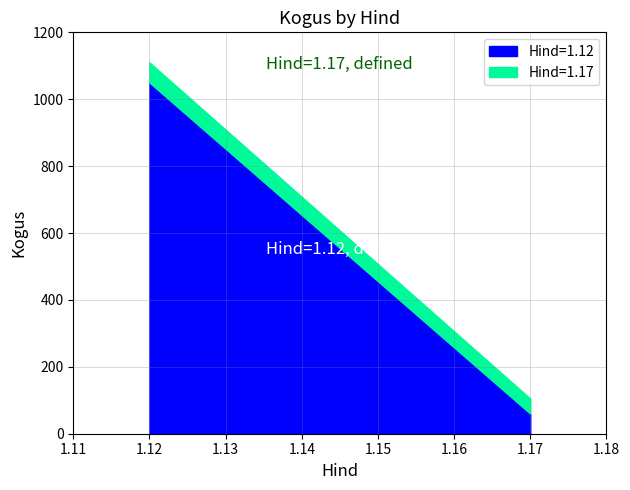

What is the sum of the Hind=1.12 values at 1.12 and 1.17?

1110